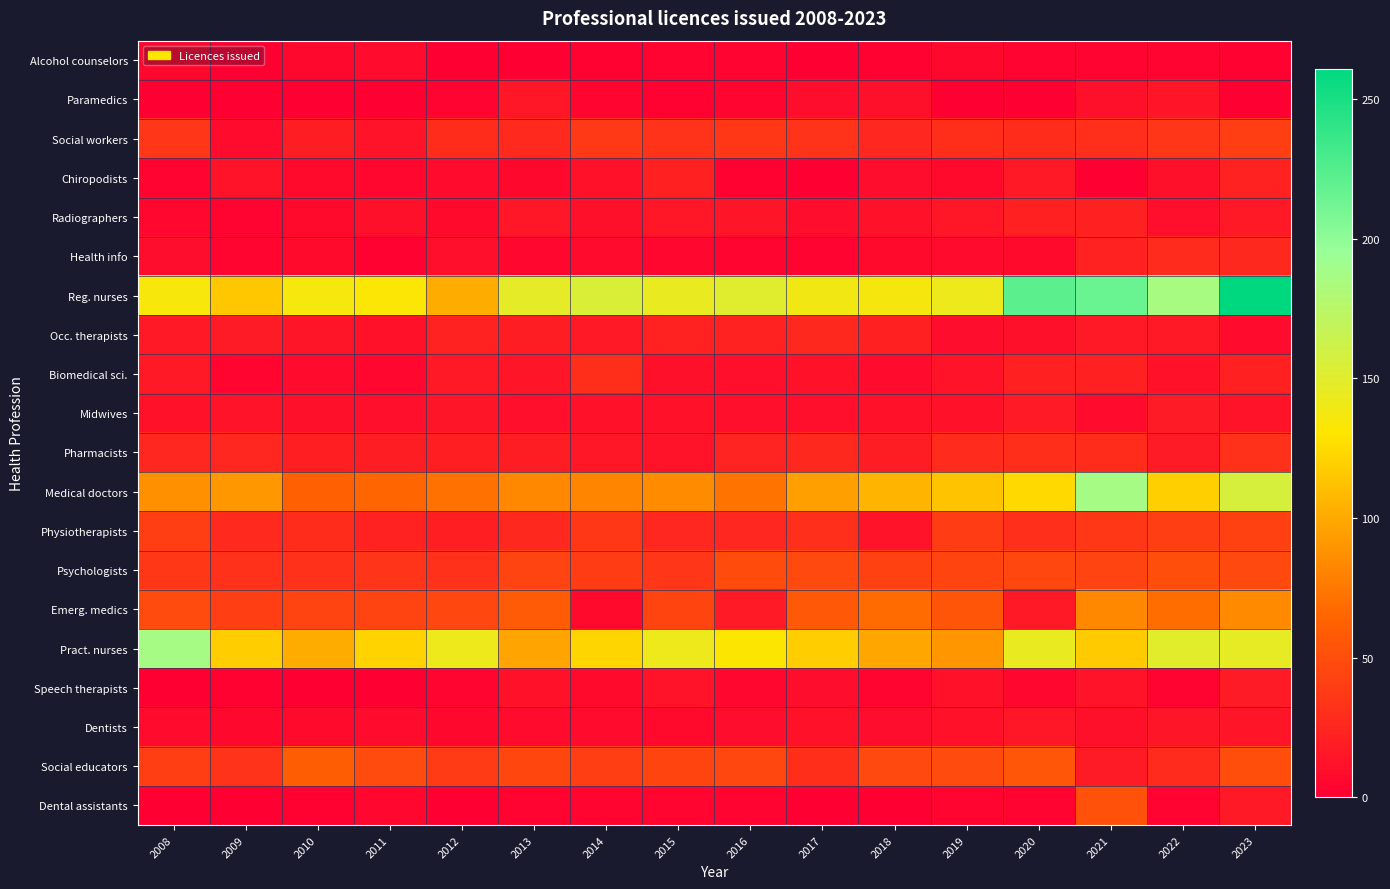

Which has a higher value, 2012 or 2009?

2009